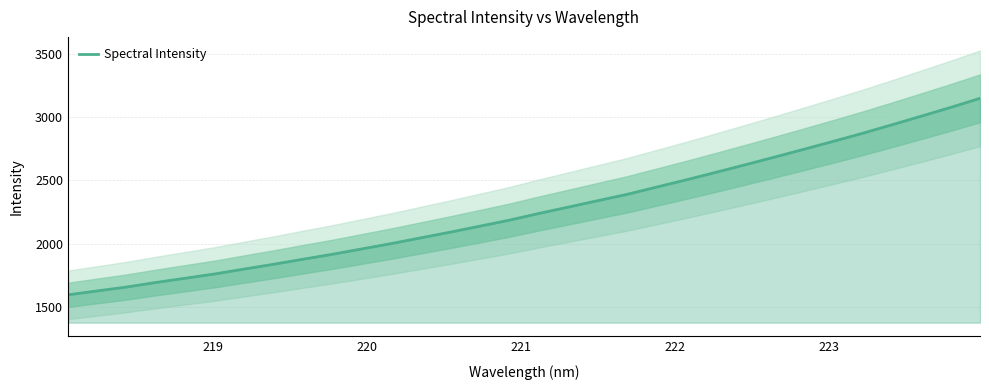

True or false: the data has more than 0 interior local peaks.

False